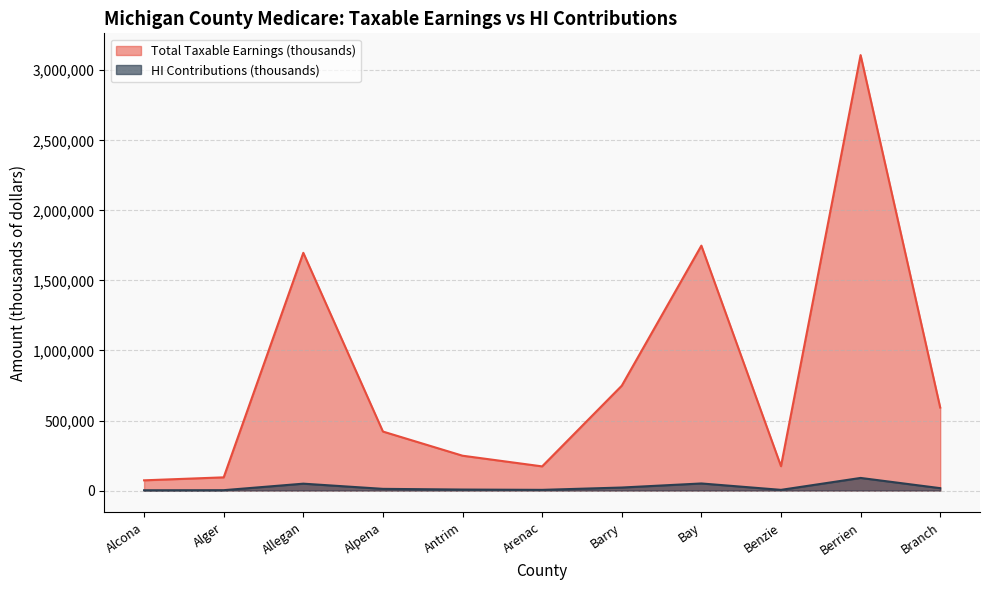

Between Bay and Berrien, which series saw the biggest shift?

Total Taxable Earnings (thousands)